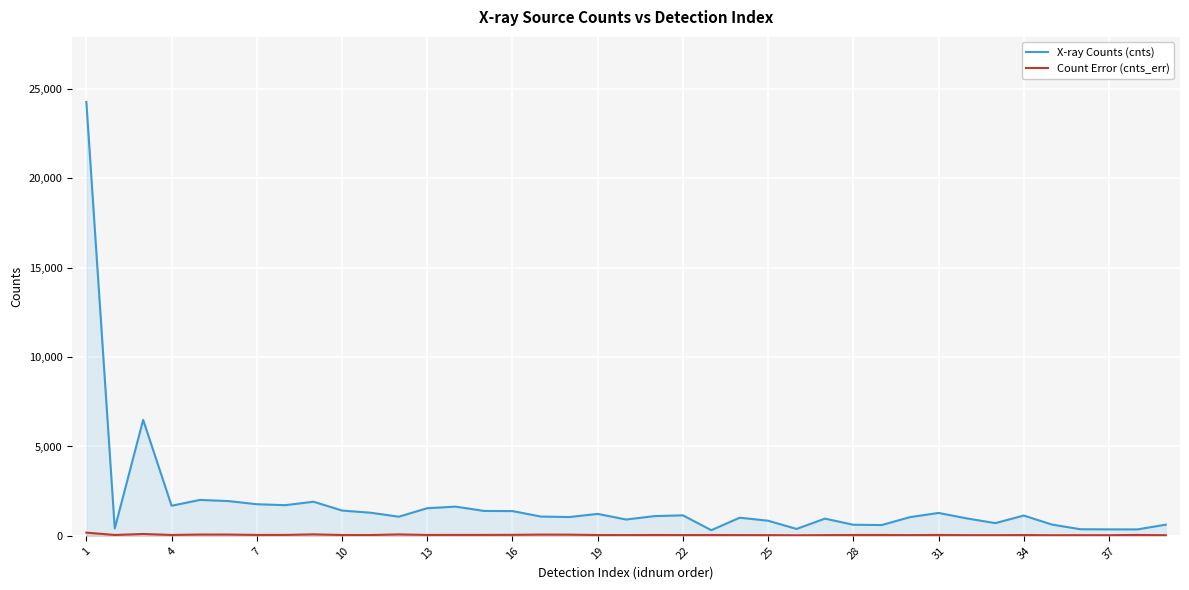

Rank the series by their average value, from highest to lowest.

X-ray Counts (cnts), Count Error (cnts_err)